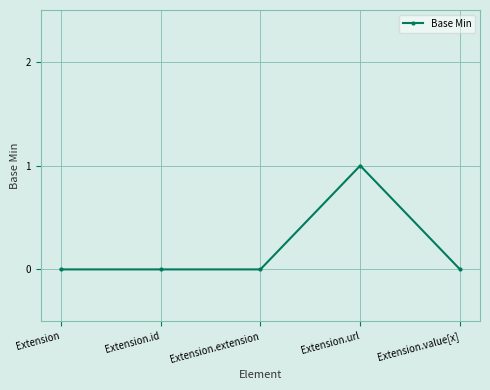

What is the sum of all values?

1